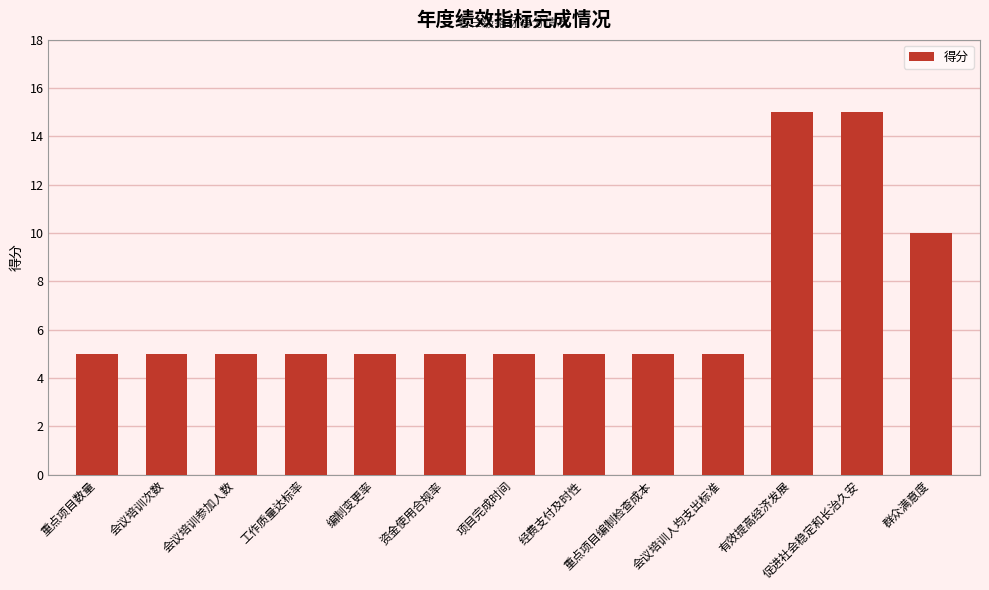

What is the ratio of the value at 工作质量达标率 to the value at 项目完成时间?

1.0